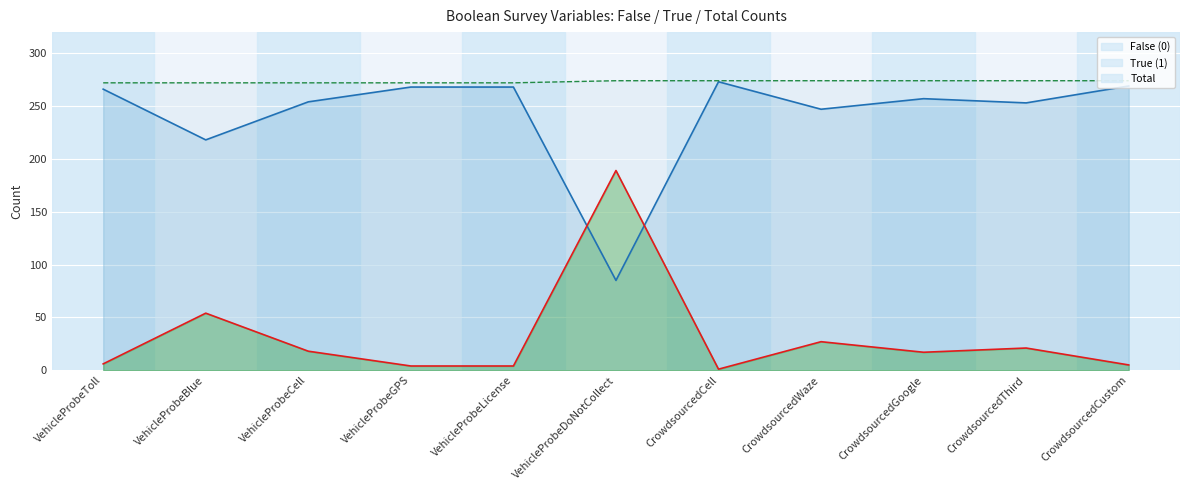

At which category does False (0) reach its first local valley?

VehicleProbeBlue